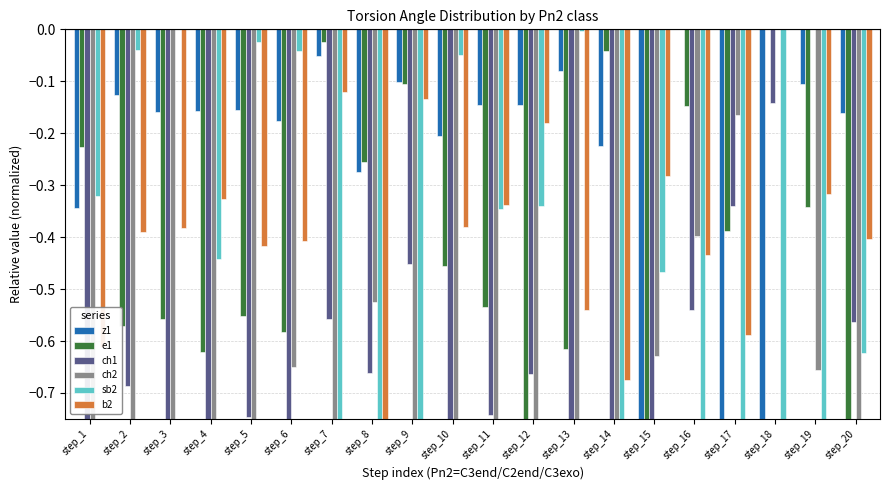

Between step_14 and step_19, which series saw the biggest shift?

ch1